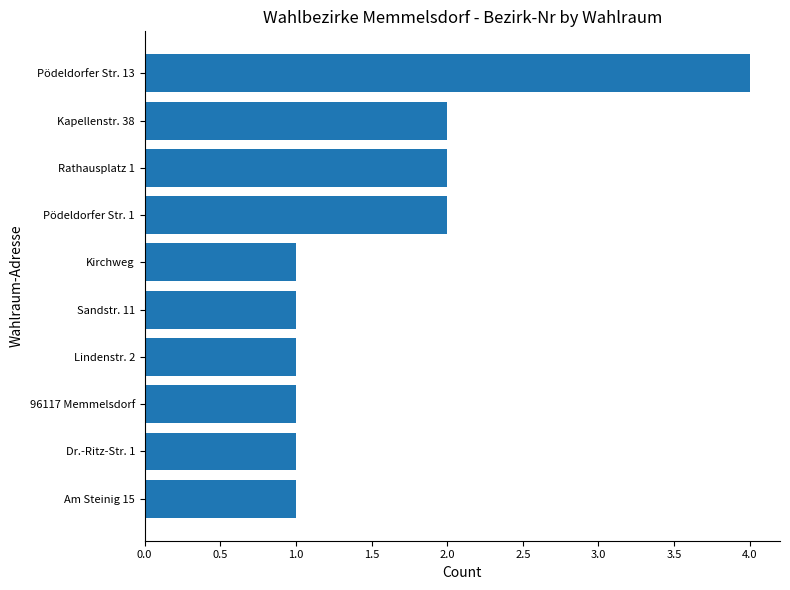

Reading top to bottom, what are all the values shown in this chart?

Pödeldorfer Str. 13=4	Kapellenstr. 38=2	Rathausplatz 1=2	Pödeldorfer Str. 1=2	Kirchweg=1	Sandstr. 11=1	Lindenstr. 2=1	96117 Memmelsdorf=1	Dr.-Ritz-Str. 1=1	Am Steinig 15=1